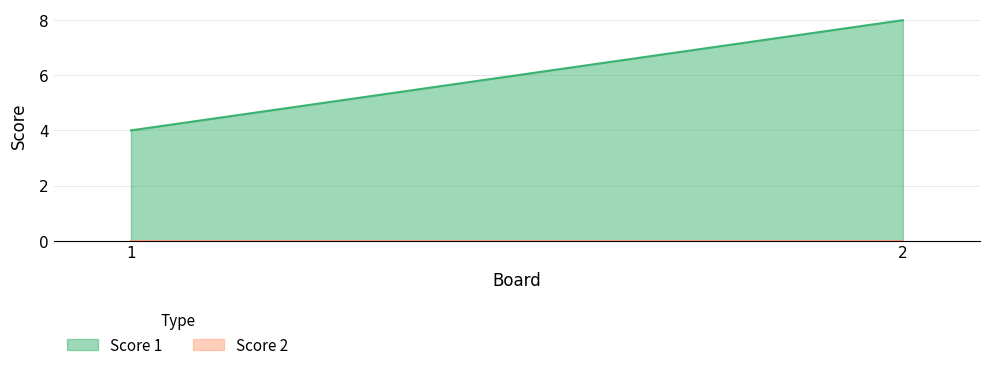

Reading right to left, transcribe all the data shown in this chart.

Score 1: 8	4
Score 2: 0	0